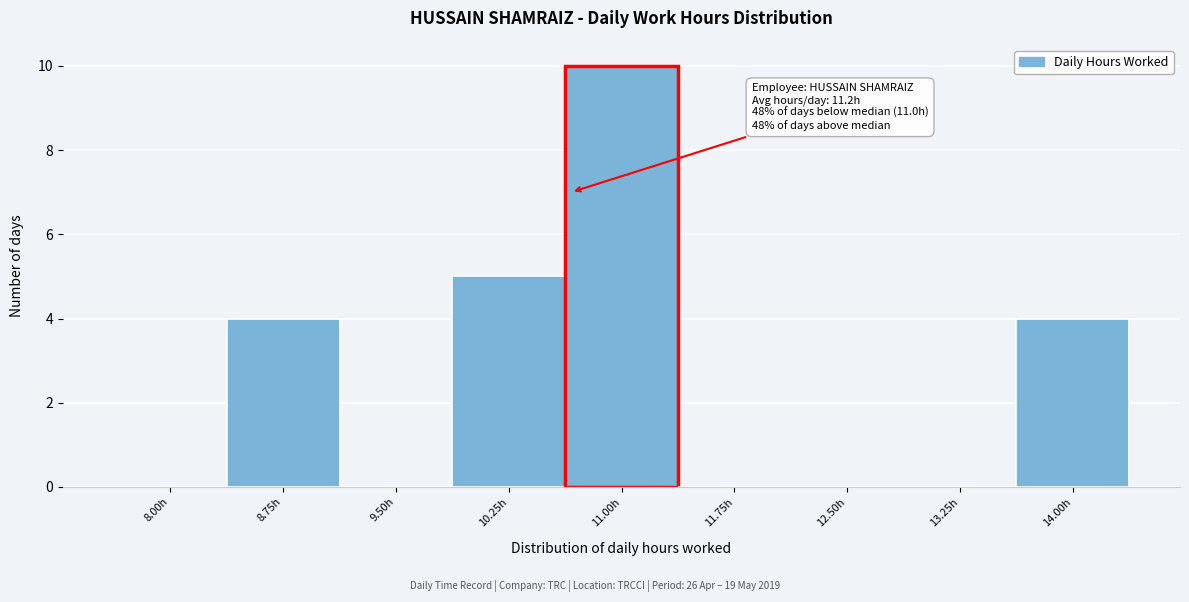

Reading left to right, extract all data points from this chart.

8.00h=0	8.75h=4	9.50h=0	10.25h=5	11.00h=10	11.75h=0	12.50h=0	13.25h=0	14.00h=4